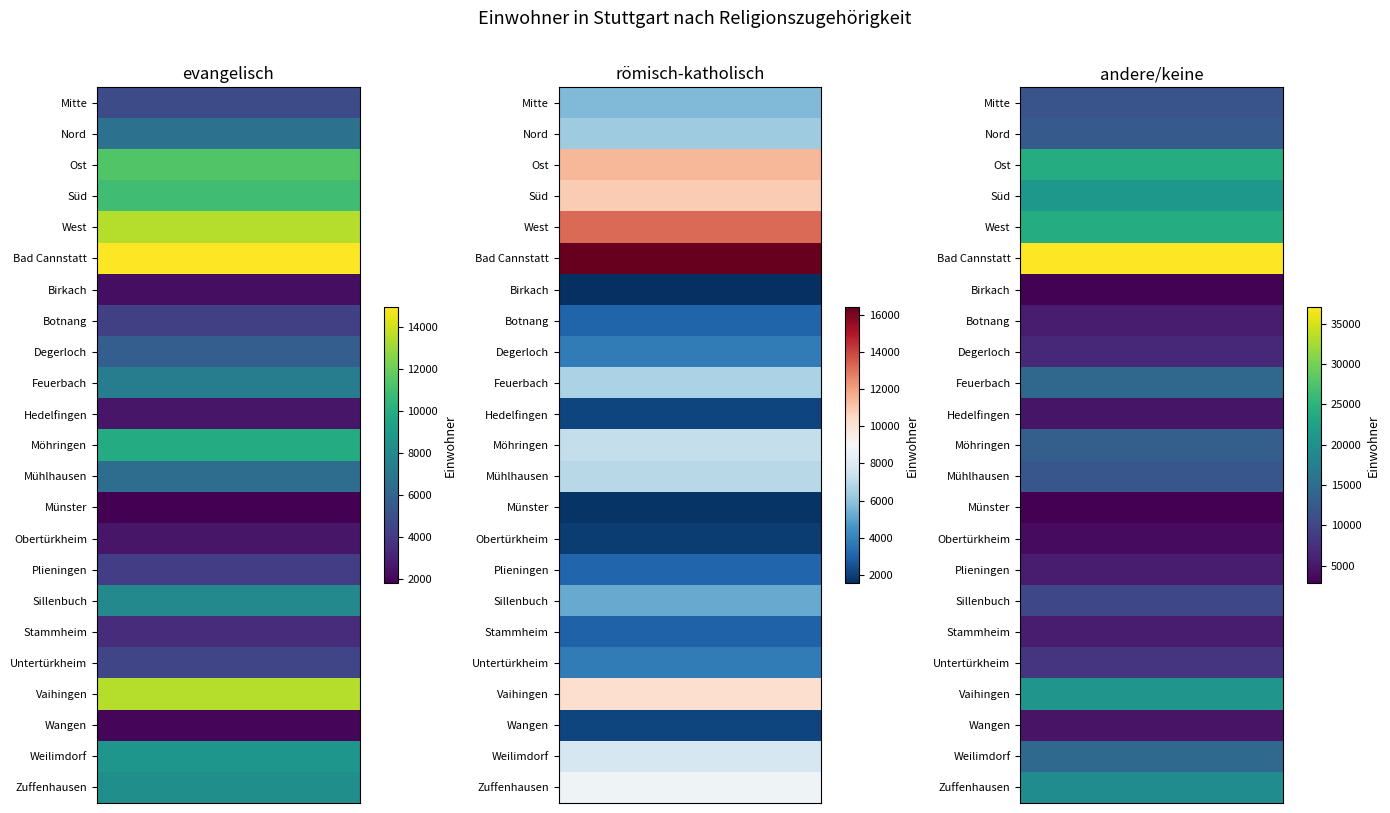

Reading left to right, what are all the values shown in this chart?

evangelisch: 4877	6705	11411	10964	13520	14983	2292	4311	5723	7390	2595	9928	6516	1793	2571	4188	7980	3450	4540	13502	1999	8730	8377
römisch-katholisch: 5727	6351	11425	10896	13173	16415	1554	3056	3816	6628	2173	7227	6907	1710	1941	3102	5245	2953	3771	10241	2170	7709	8649
andere/keine: 11666	12453	24007	21110	24074	37060	3005	5410	6733	14440	4747	13120	11960	2816	3865	5441	10181	5472	7927	20698	4561	14534	19520